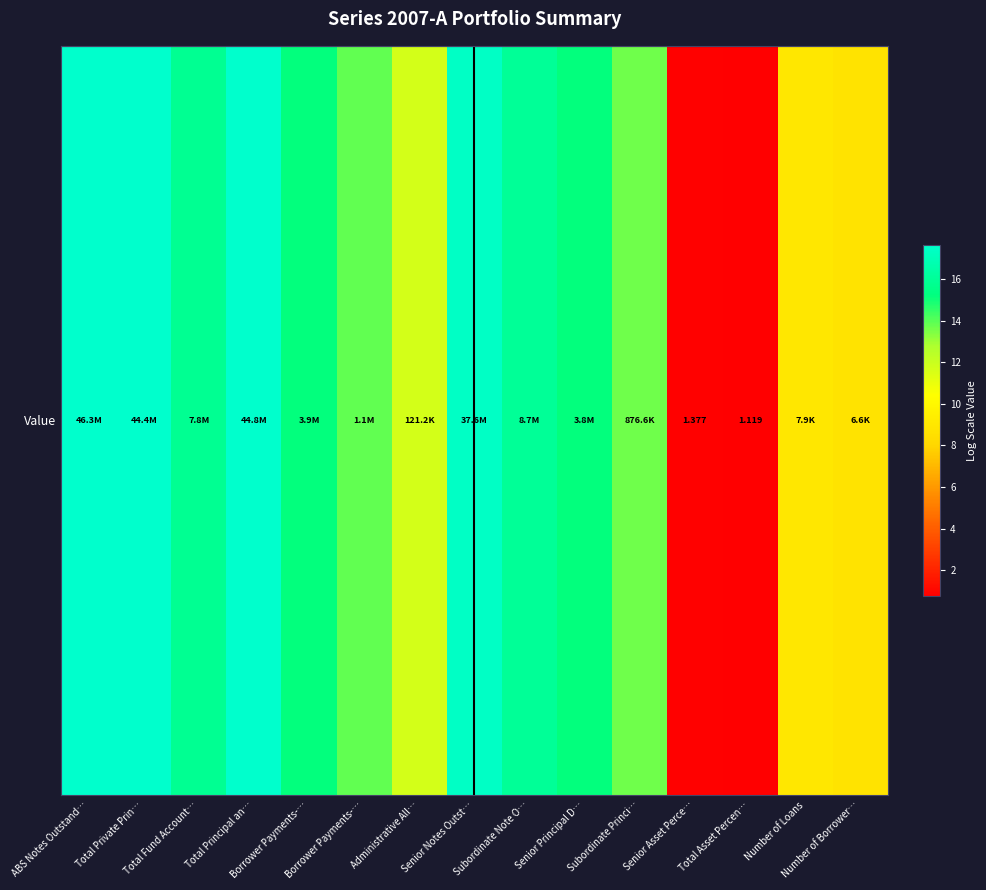

Reading left to right, transcribe all the data shown in this chart.

ABS Notes Outstand…=17.7	Total Private Prin…=17.6	Total Fund Account…=15.9	Total Principal an…=17.6	Borrower Payments-…=15.2	Borrower Payments-…=13.9	Administrative All…=11.7	Senior Notes Outst…=17.4	Subordinate Note O…=16.0	Senior Principal D…=15.2	Subordinate Princi…=13.7	Senior Asset Perce…=0.9	Total Asset Percen…=0.8	Number of Loans=9.0	Number of Borrower…=8.8